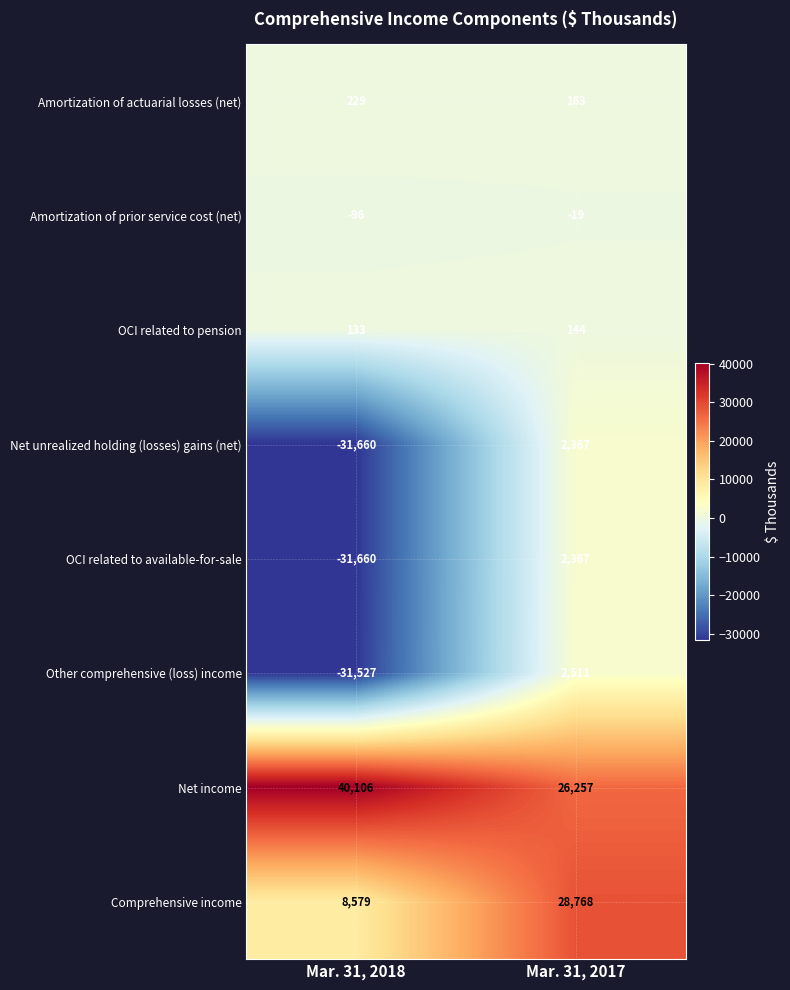

Reading right to left, what are all the values shown in this chart?

Amortization of actuarial losses (net): 163	229
Amortization of prior service cost (net): -19	-96
OCI related to pension: 144	133
Net unrealized holding (losses) gains (net): 2367	-31660
OCI related to available-for-sale: 2367	-31660
Other comprehensive (loss) income: 2511	-31527
Net income: 26257	40106
Comprehensive income: 28768	8579